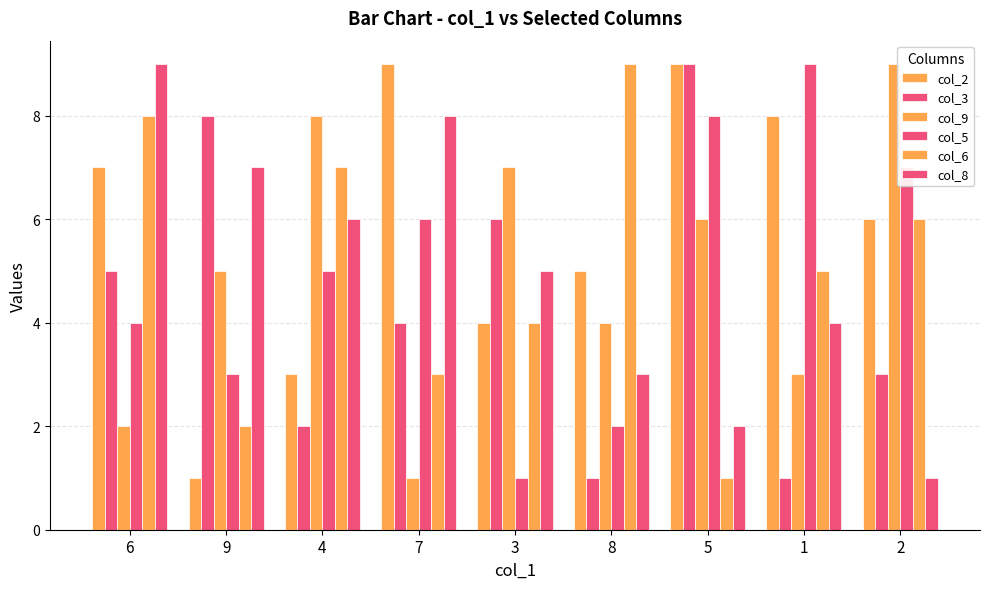

How many groups of bars are there?

9